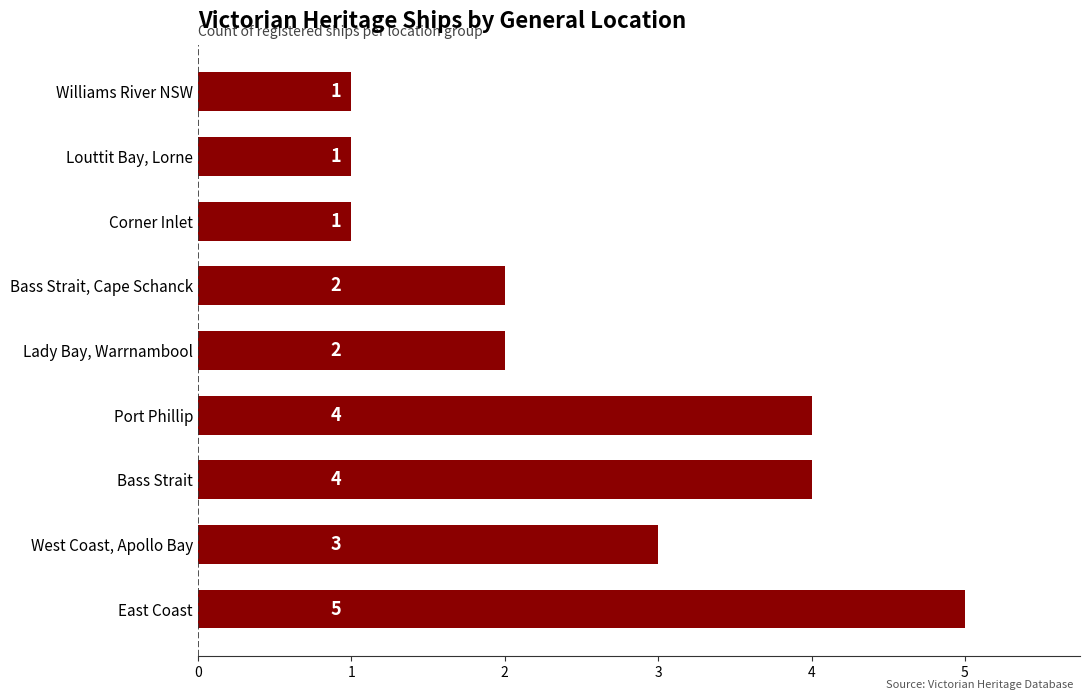

What is the difference between the maximum and minimum values?

4